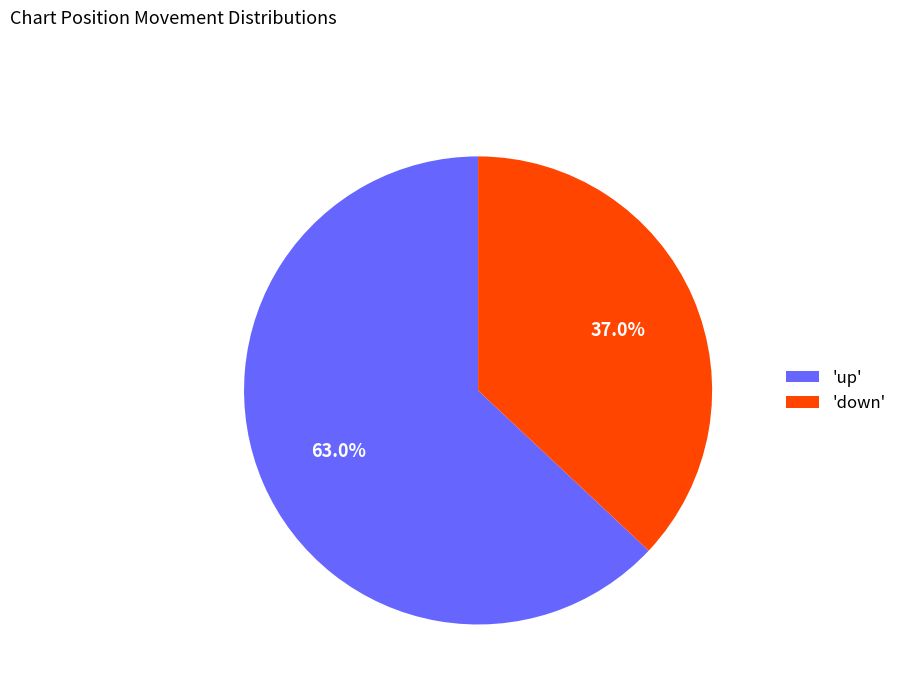

Does any single category account for the majority?

Yes